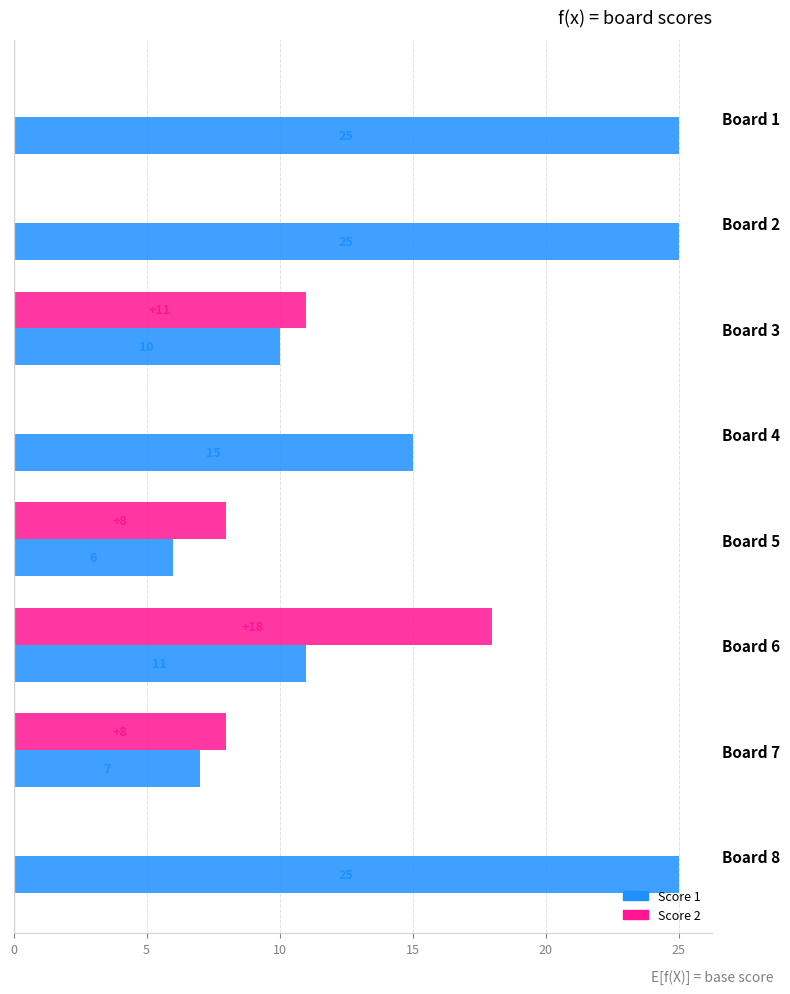

What is the maximum value for Score 1?

25